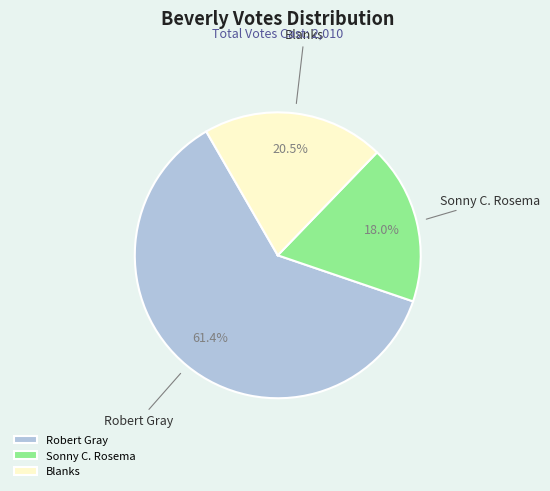

Count the number of slices in the pie.

3